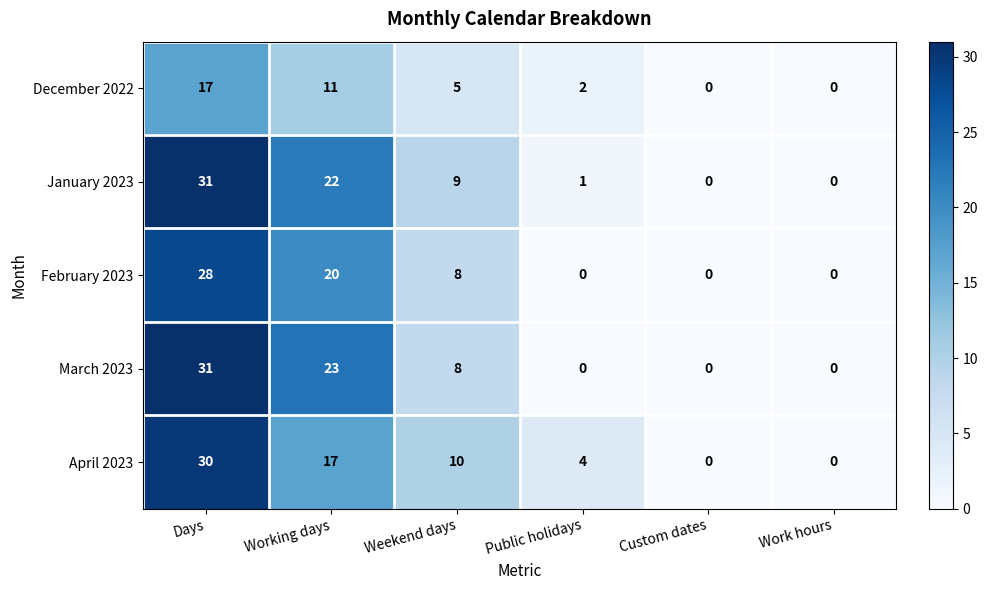

Is it true that April 2023 equals 0 at Custom dates?

True